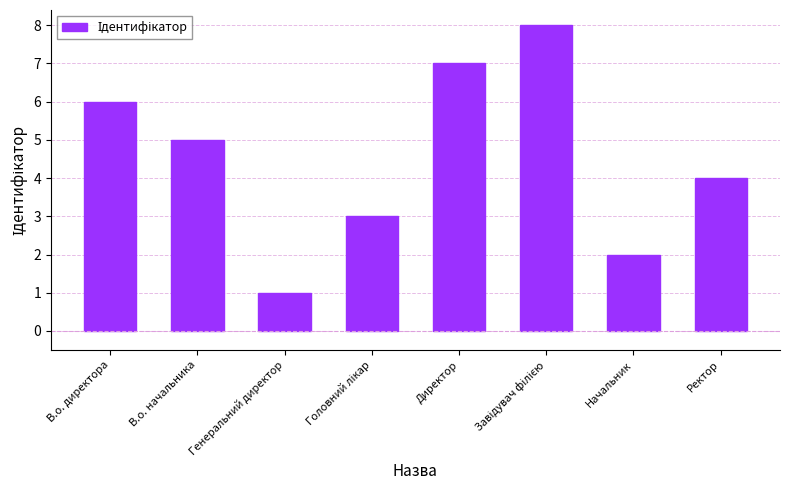

Reading right to left, what are all the values shown in this chart?

4	2	8	7	3	1	5	6